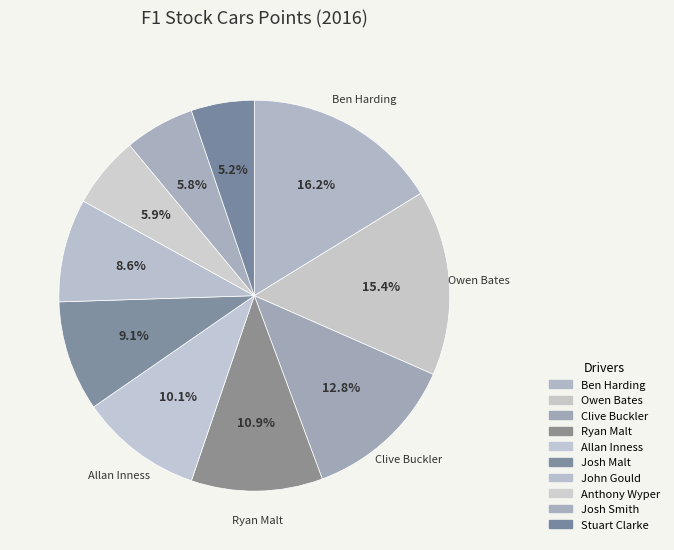

Is there a majority slice in this chart?

No